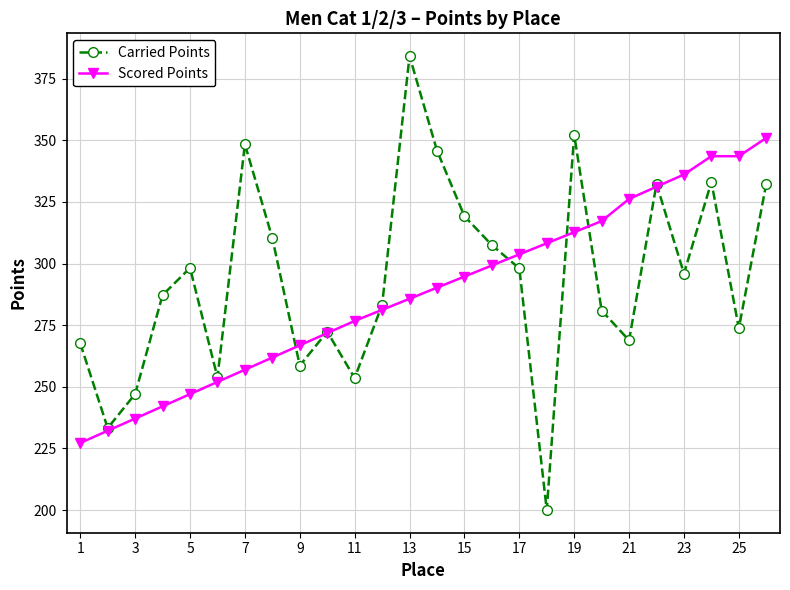

Does the chart have visible grid lines?

Yes